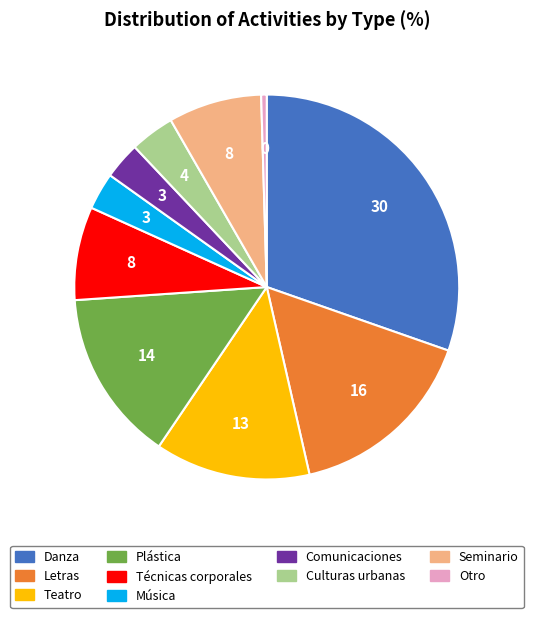

How many segments does this pie chart have?

10